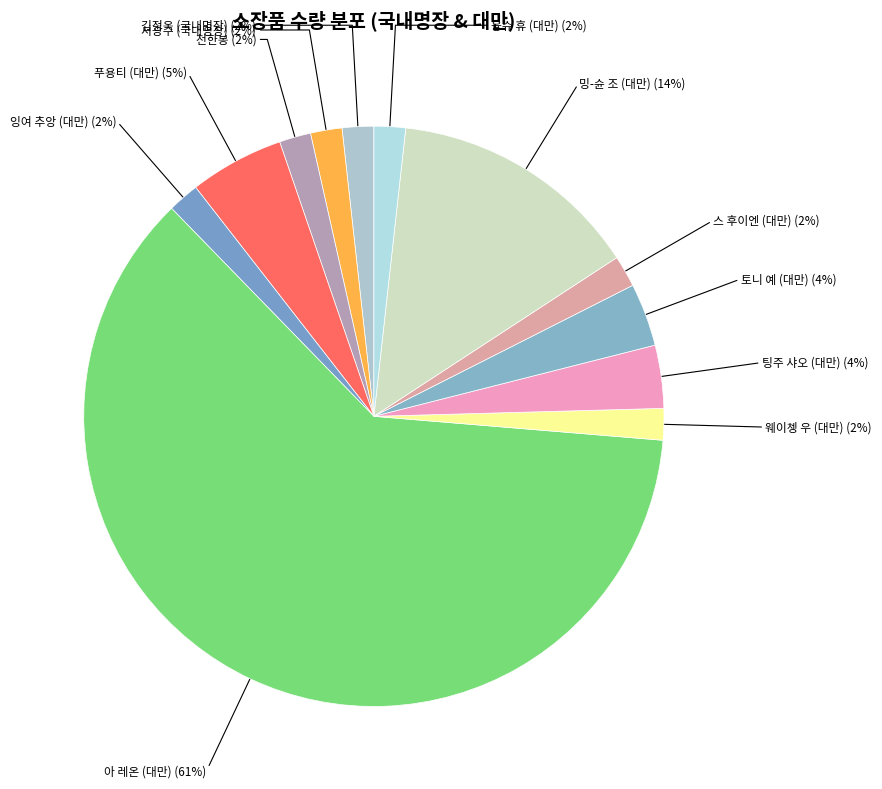

The 천한봉 slice represents 2% of the pie. True or false?

True